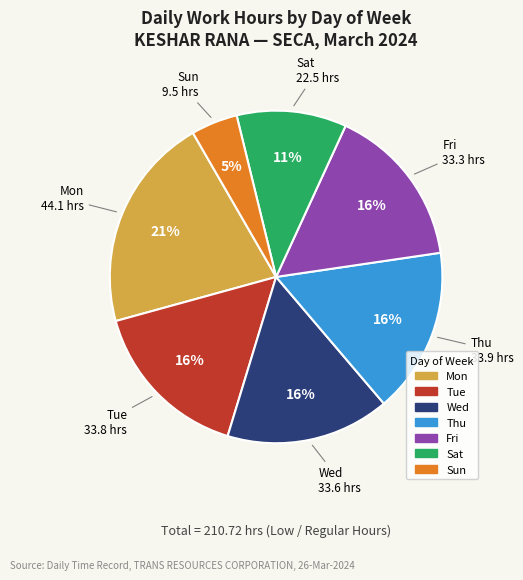

What is the smallest slice in the pie chart?

Sun